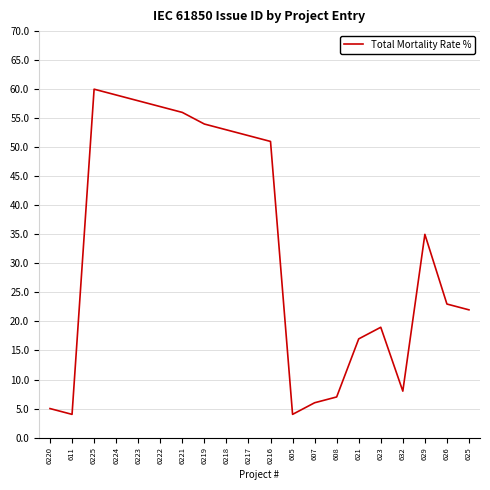

Reading right to left, transcribe all the data shown in this chart.

625=22	626=23	629=35	632=8	623=19	621=17	608=7	607=6	605=4	6216=51	6217=52	6218=53	6219=54	6221=56	6222=57	6223=58	6224=59	6225=60	611=4	6220=5